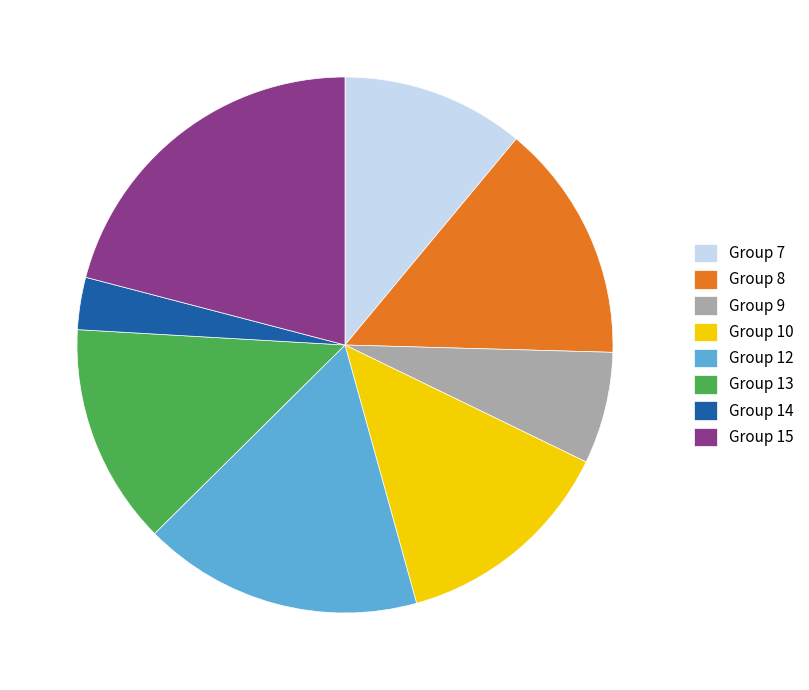

Is there any slice that represents more than half of the pie?

No